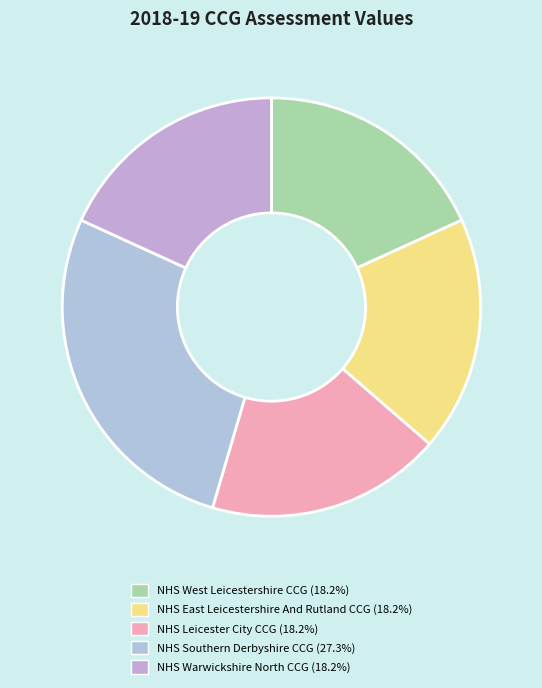

Which slice is the largest?

NHS Southern Derbyshire CCG